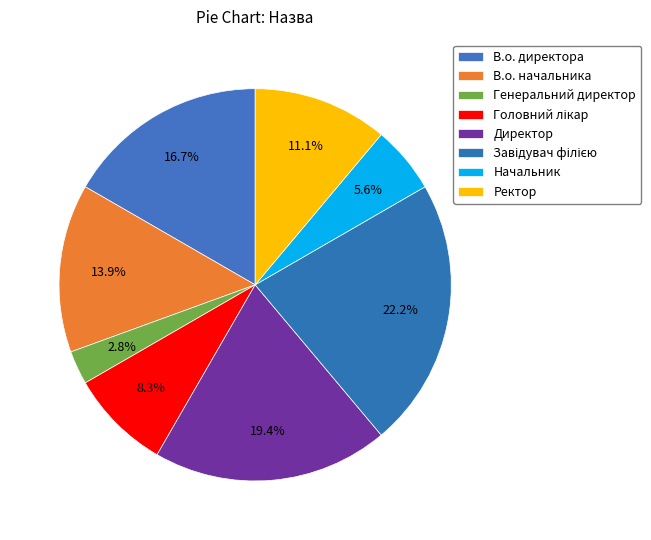

How many segments does this pie chart have?

8